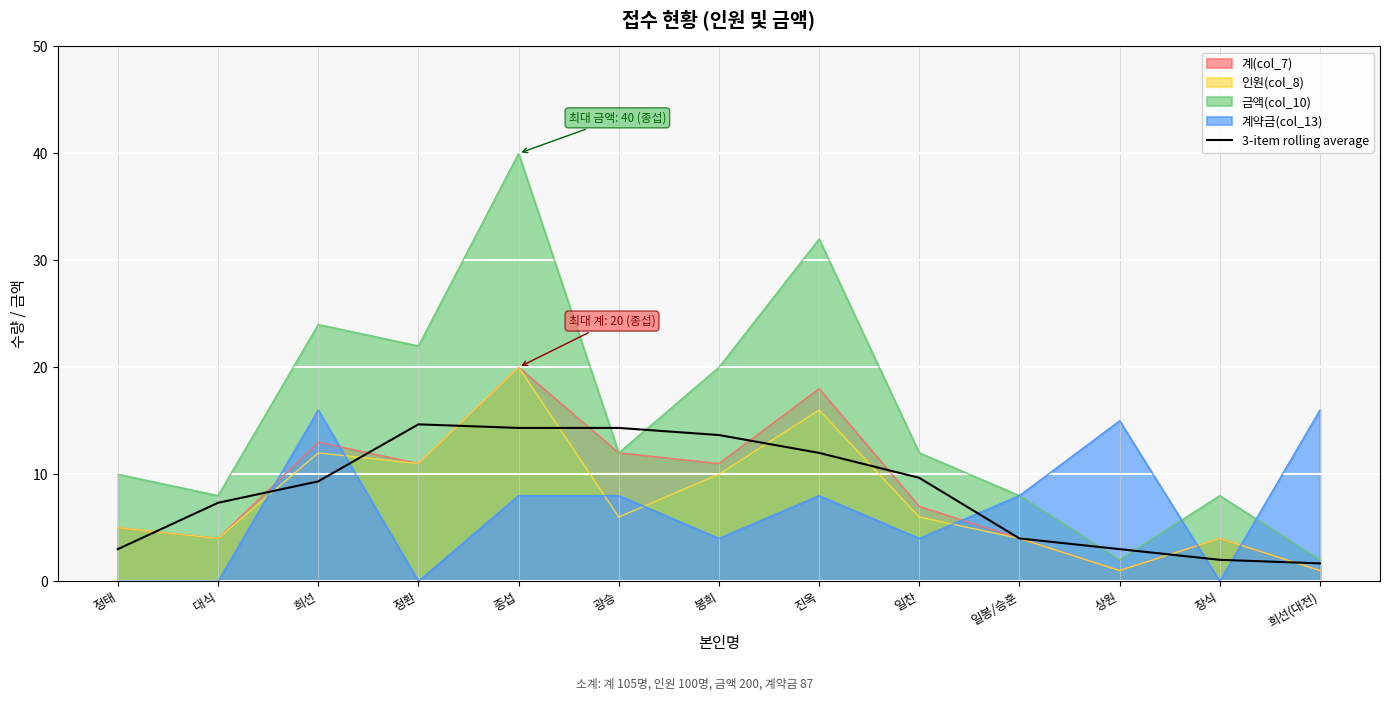

At which label does the data first exceed 9?

희선